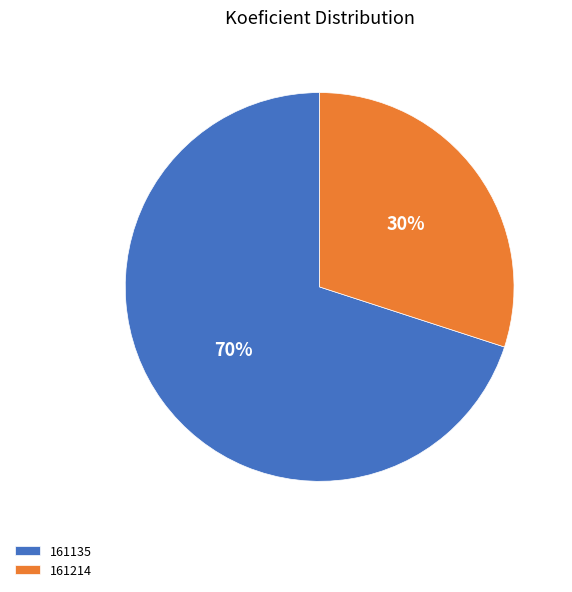

To the nearest percent, what is the difference between the 161135 and 161214 slice percentages?

40%